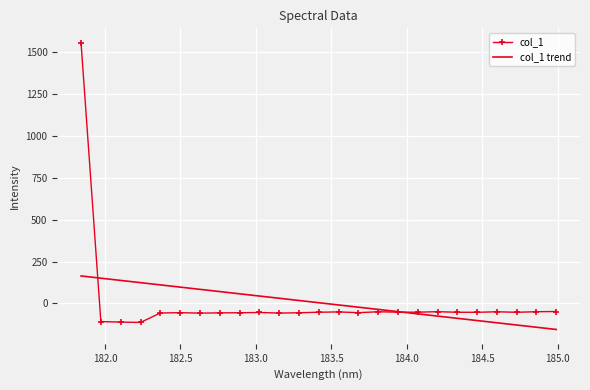

How many positive values does the col_1 series have?

1